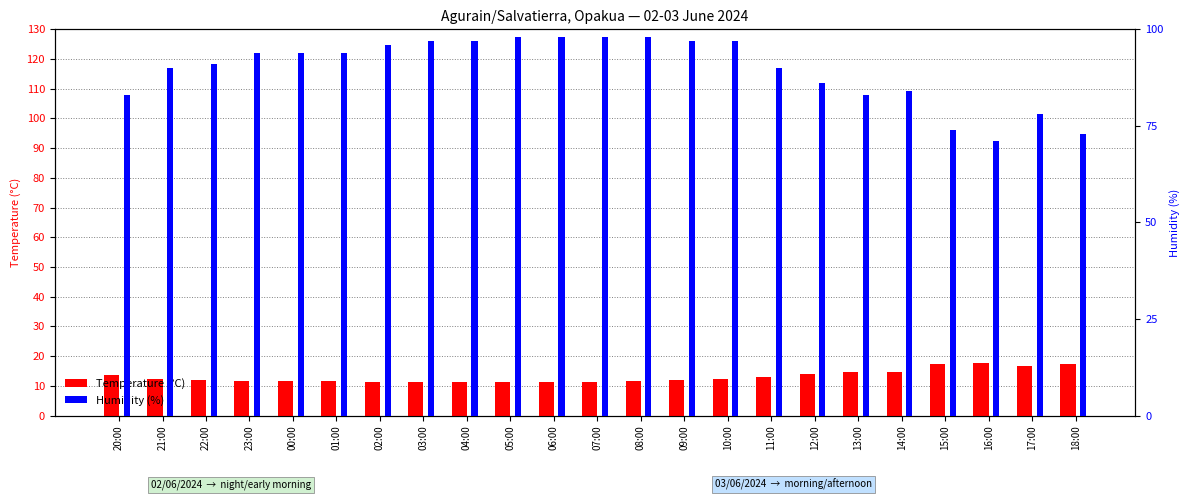

Count the number of categories in the chart.

23